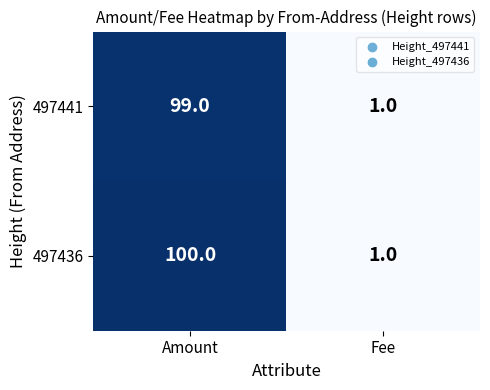

The value of 497441 at Amount is 99. True or false?

True